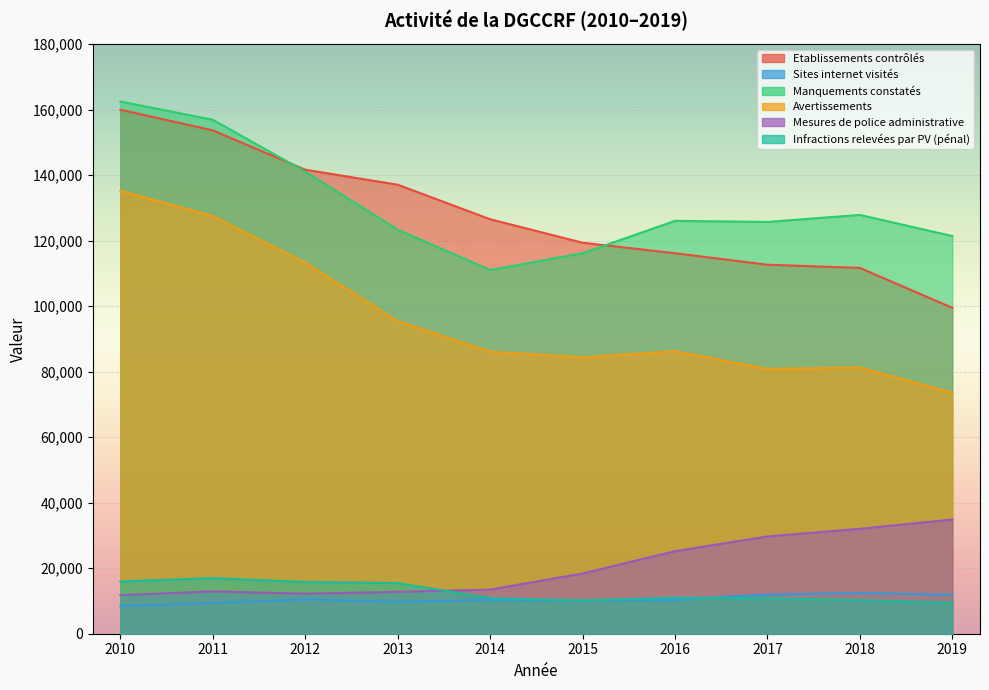

Reading right to left, list all the values displayed in this chart.

Etablissements contrôlés: 99513	111704	112679	116195	119394	126562	137111	141683	153707	159999
Sites internet visités: 11875	12405	11968	10316	10089	10341	9727	10495	9391	8412
Manquements constatés: 121427	127886	125733	126067	116186	111059	123385	141103	156930	162516
Avertissements: 73575	81278	80868	86259	84381	86126	95416	113310	127528	135229
Mesures de police administrative: 34889	32034	29707	25214	18395	13478	12789	12248	12928	11780
Infractions relevées par PV (pénal): 9477	10252	10834	11003	10173	10888	15453	15800	16957	15965